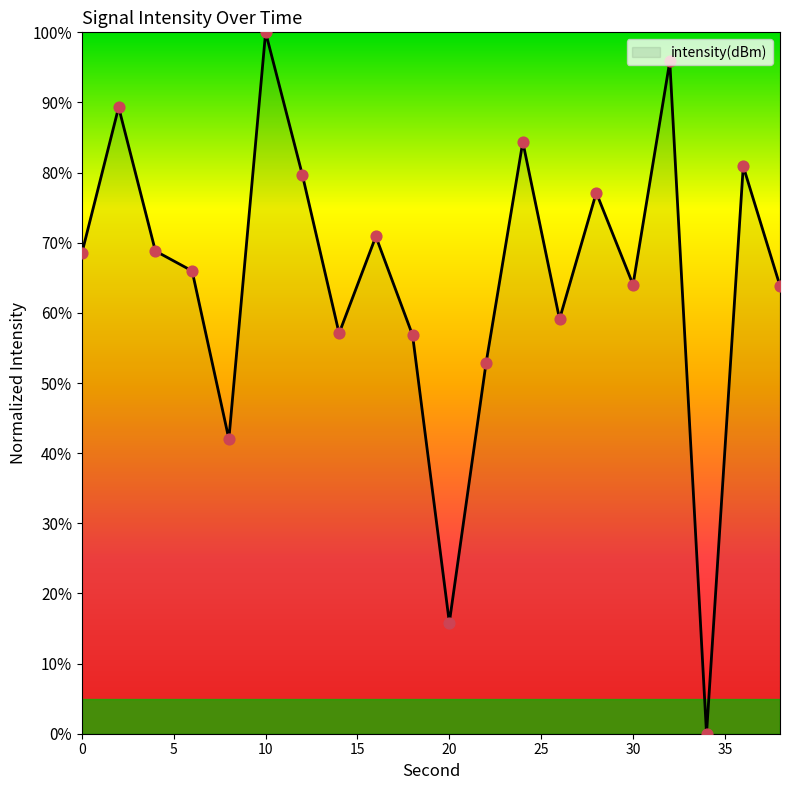

What is the difference between the maximum and minimum values?

100.0